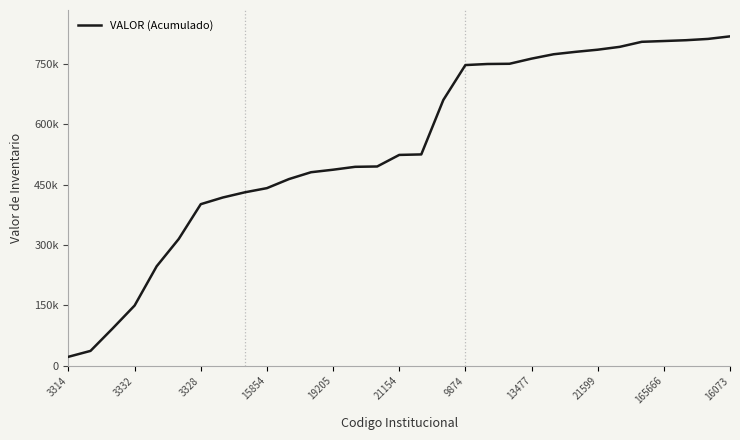

Where does the data first go above 523451?

21154